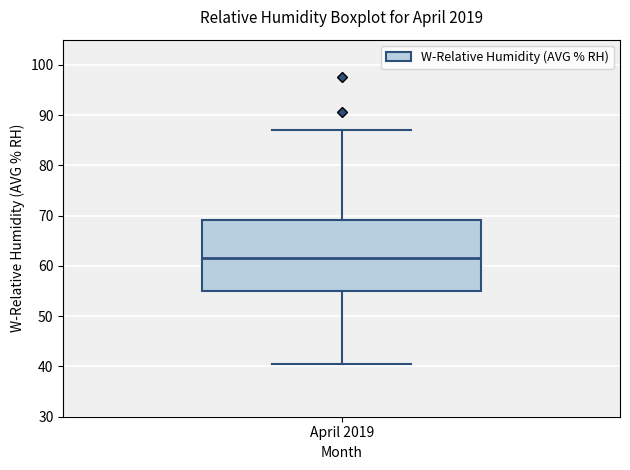

Transcribe this box plot: give where the median line is, the range the box spans, and where the two whiskers end, as read against the y-axis. The values are not printed on the chart, so give them approximately, as read against the axis.

median 62, box 55 to 69, whiskers 40 to 87